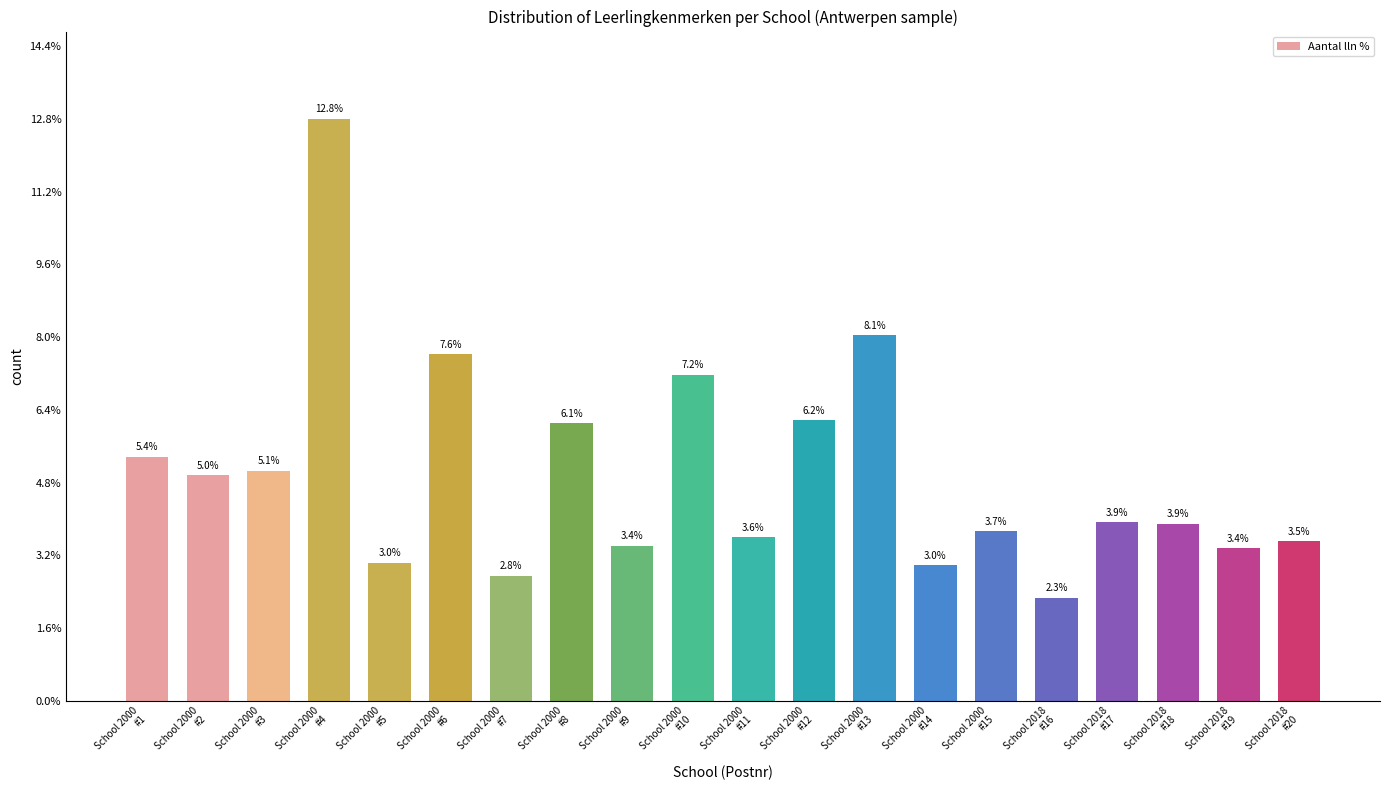

What is the average value?

5.0